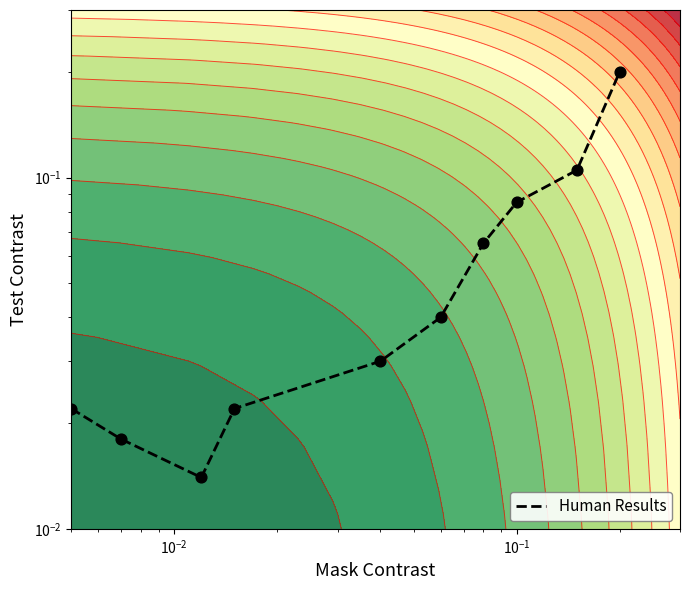

True or false: the data shows 0.1 at 6.

False